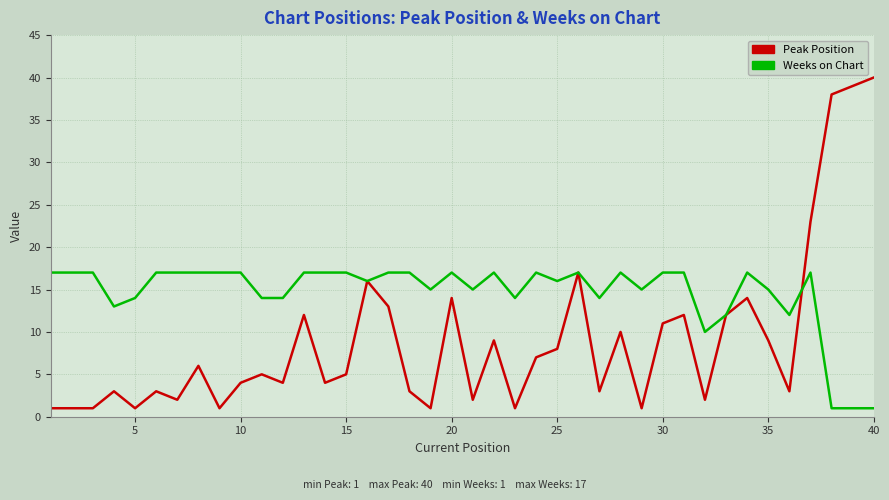

Which series has the largest total across all categories?

Weeks on Chart